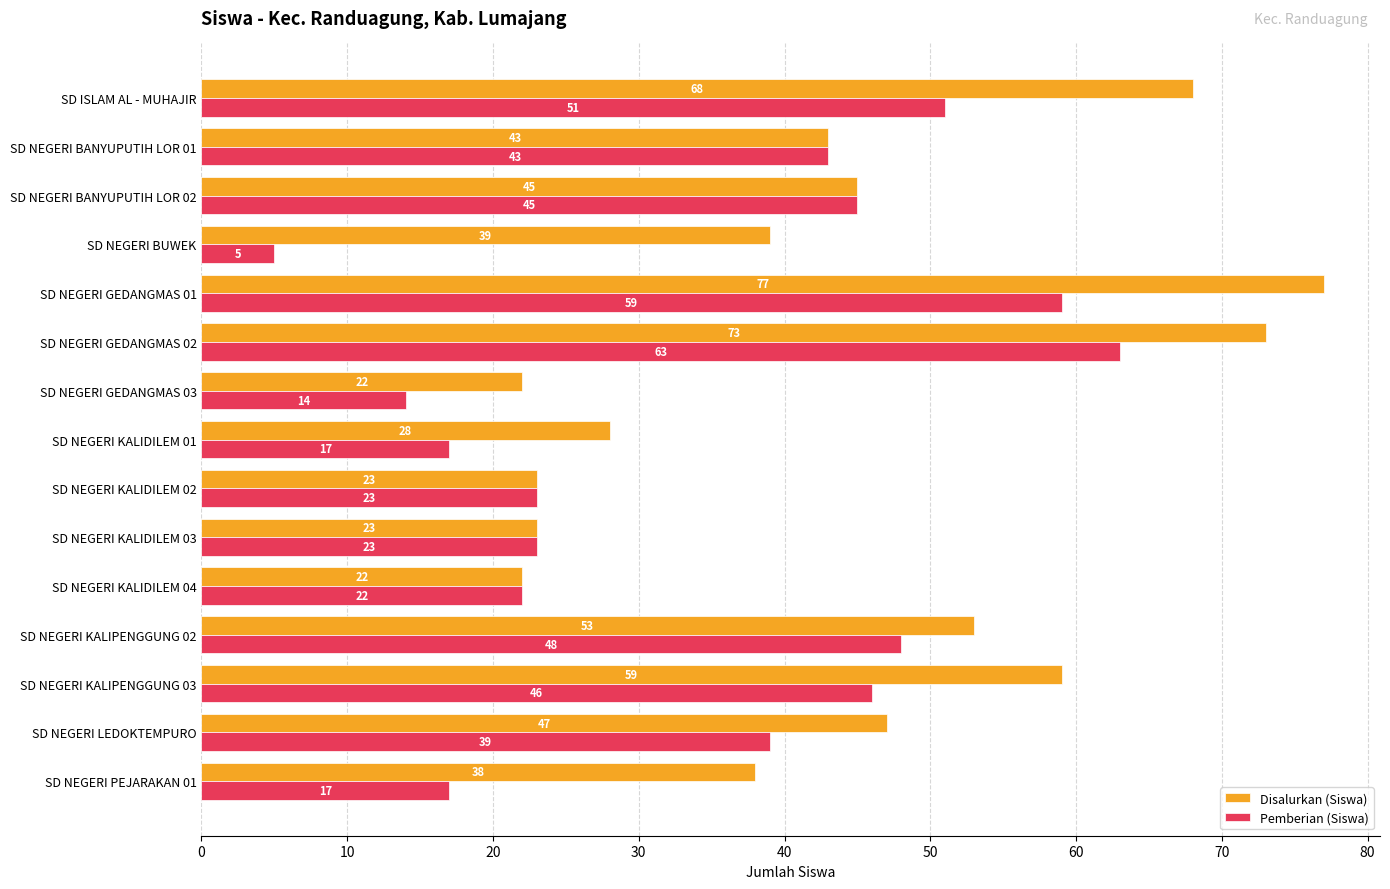

Which series has the largest range (max minus min)?

Pemberian (Siswa)